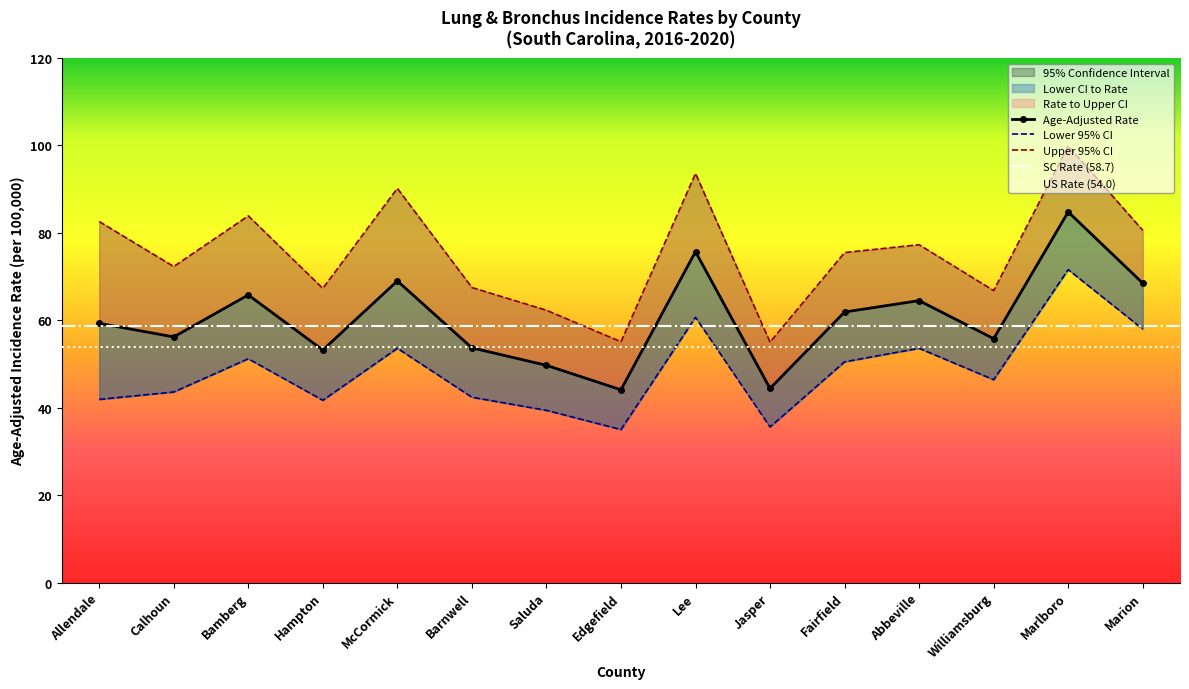

What is the difference between the Lower 95% CI values at Lee and Allendale?

18.8